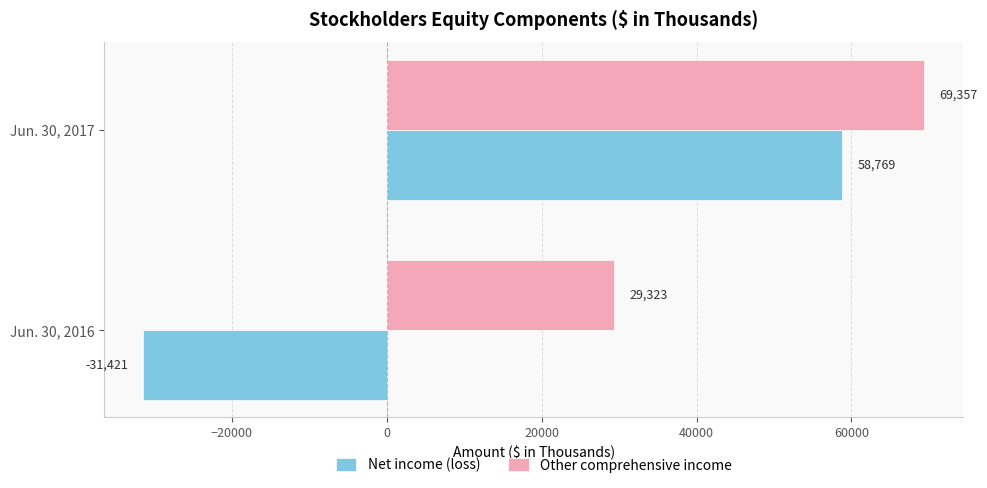

List the labels in order of Net income (loss) value, smallest first.

Jun. 30, 2016, Jun. 30, 2017